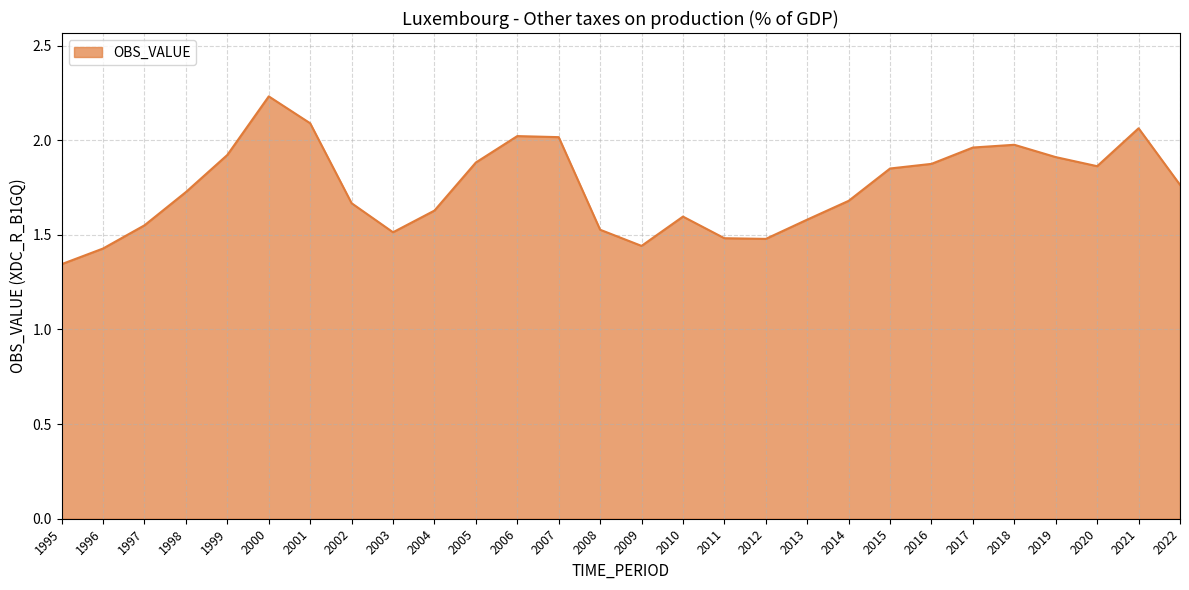

What is the difference between the values at 2000 and 2009?

0.8